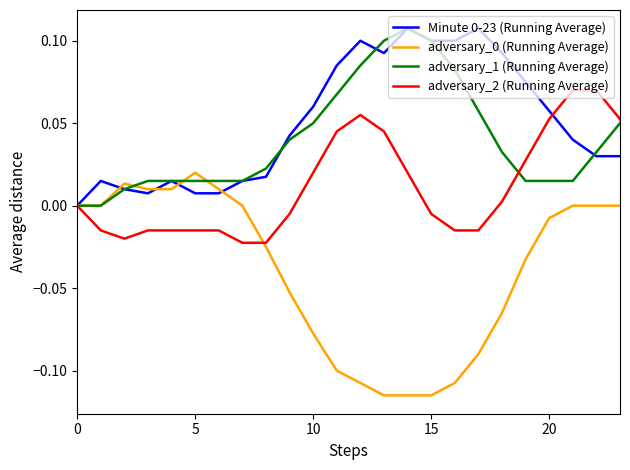

Which series has the largest range (max minus min)?

adversary_0 (Running Average)